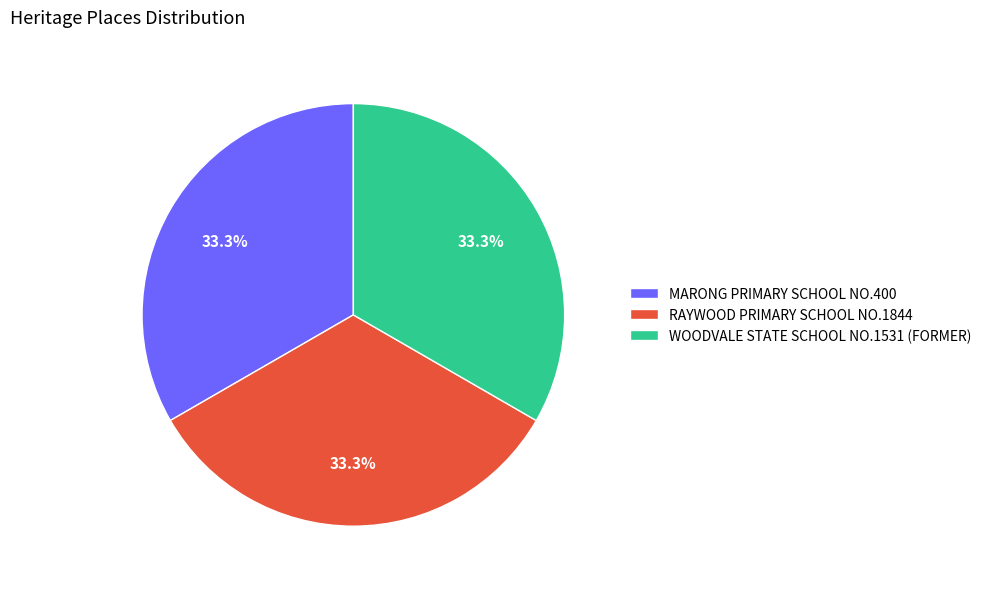

How many segments does this pie chart have?

3